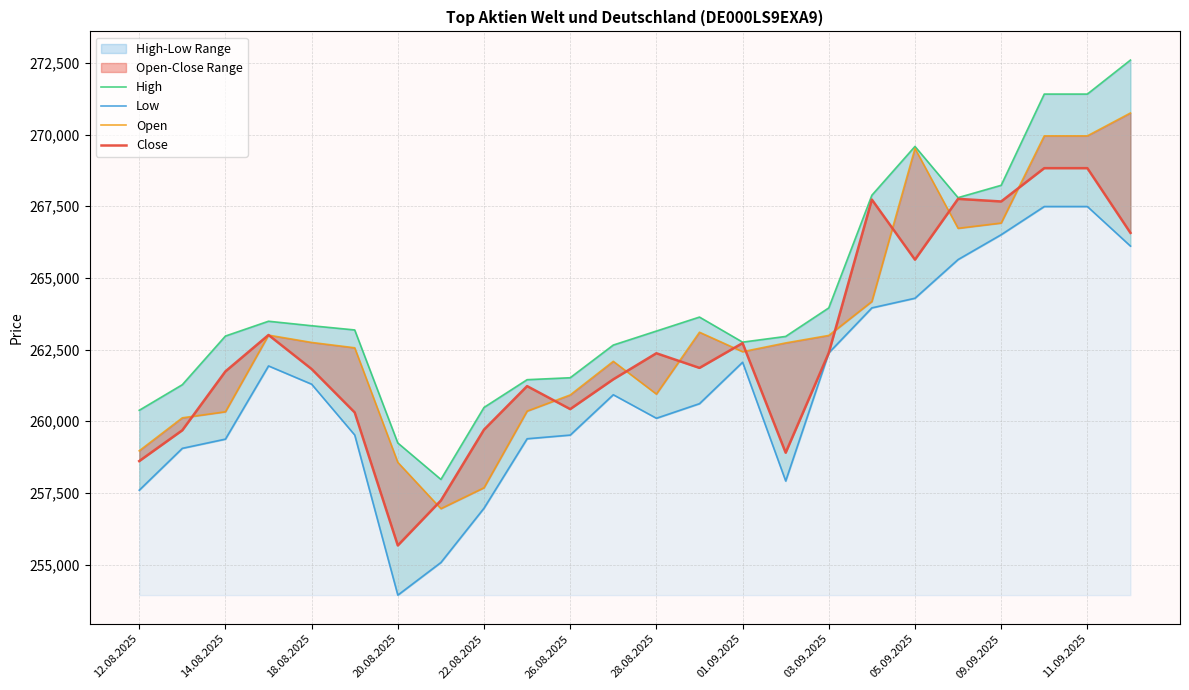

True or false: Open and High intersect in this chart.

False